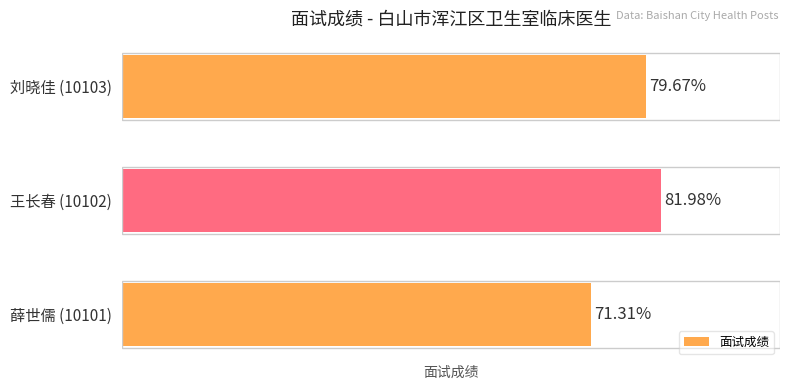

Which has a higher value, 王长春 (10102) or 薛世儒 (10101)?

王长春 (10102)